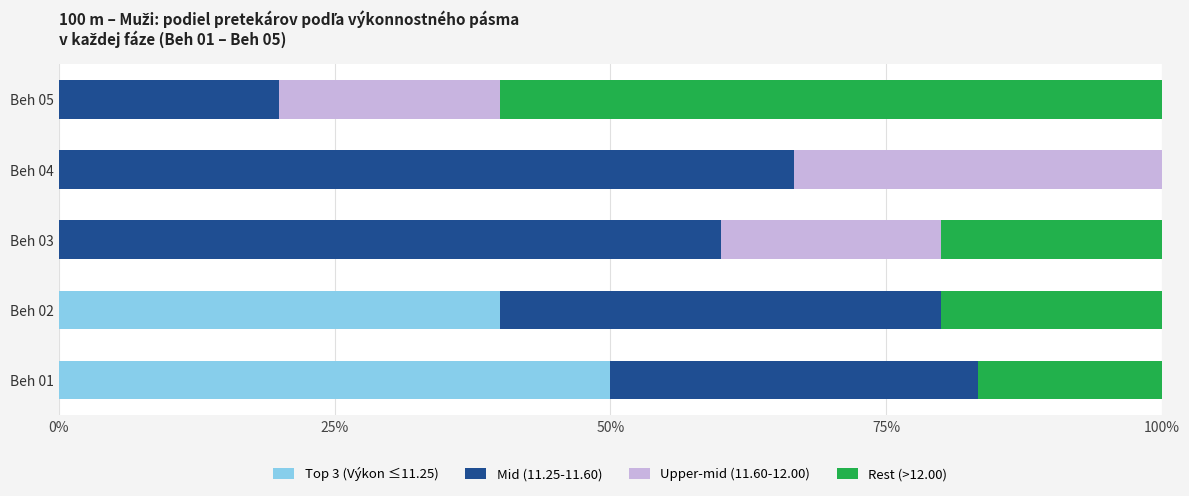

Where is Top 3 (Výkon ≤11.25) nearest to the value 25?

Beh 02